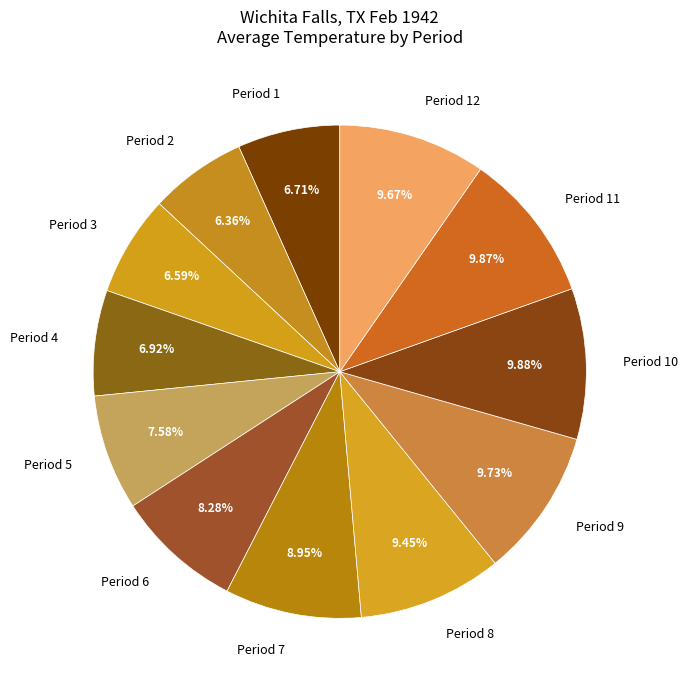

True or false: Period 9 accounts for 4% of the total.

False